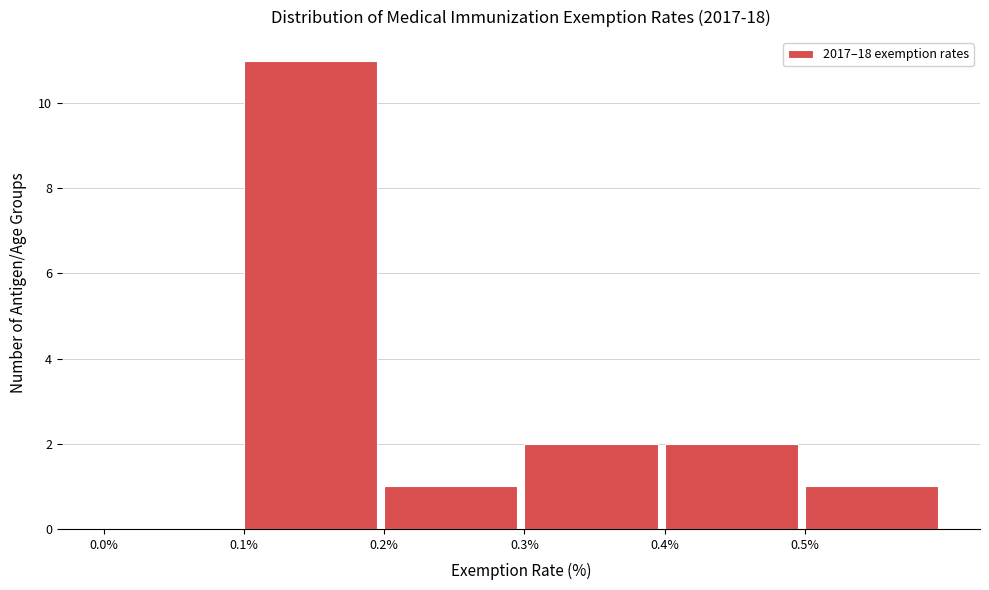

How tall is the bar that spans 0.3 to 0.4 on the x-axis? The values are not printed on the chart, so give them approximately, as read against the axis.

2